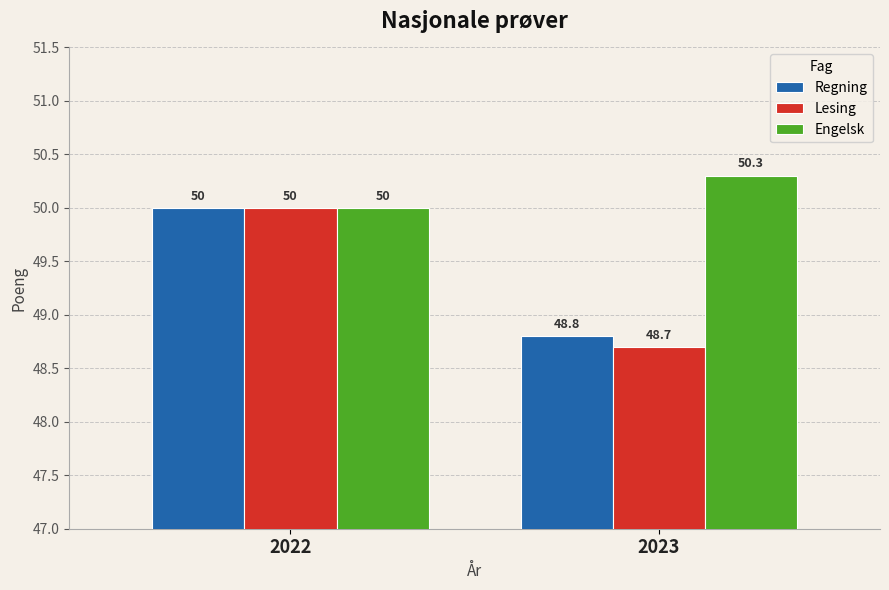

Rank the series at 2023 from lowest to highest value.

Lesing, Regning, Engelsk